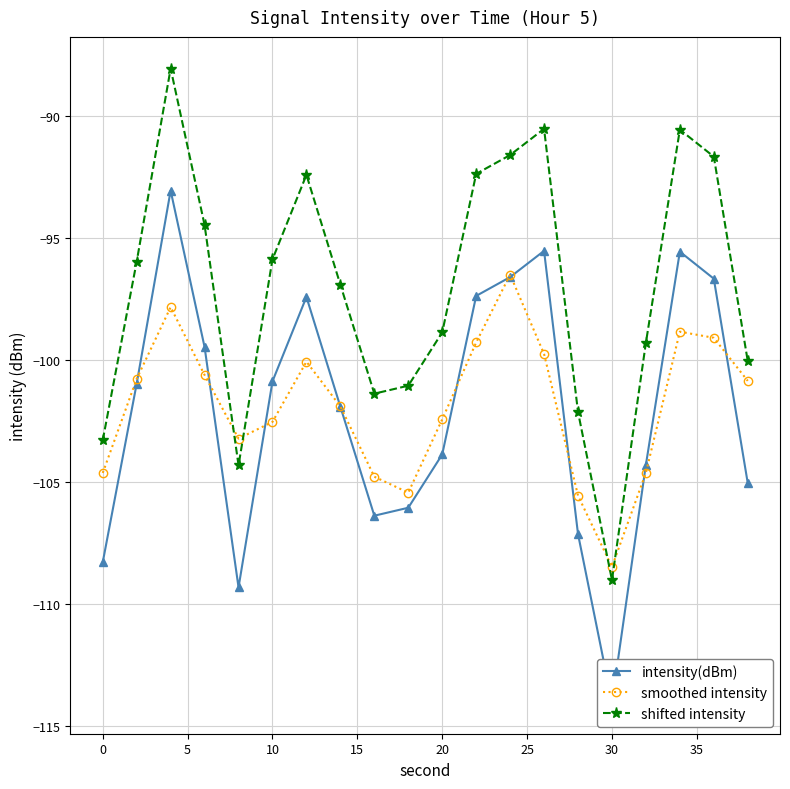

List the series in order of their peak value, lowest first.

smoothed intensity, intensity(dBm), shifted intensity